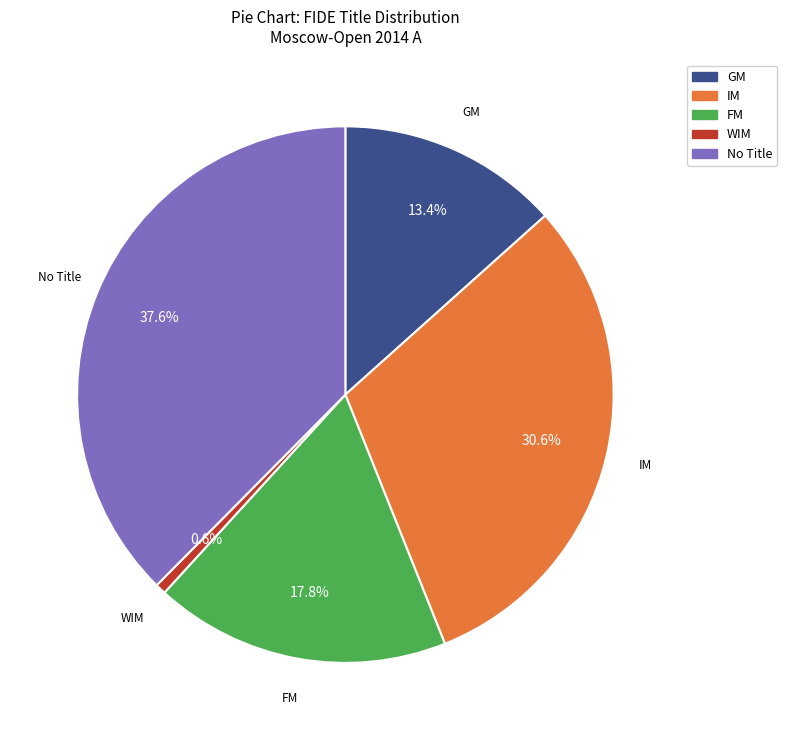

To the nearest percent, what is the difference between the largest and smallest slice percentages?

37%